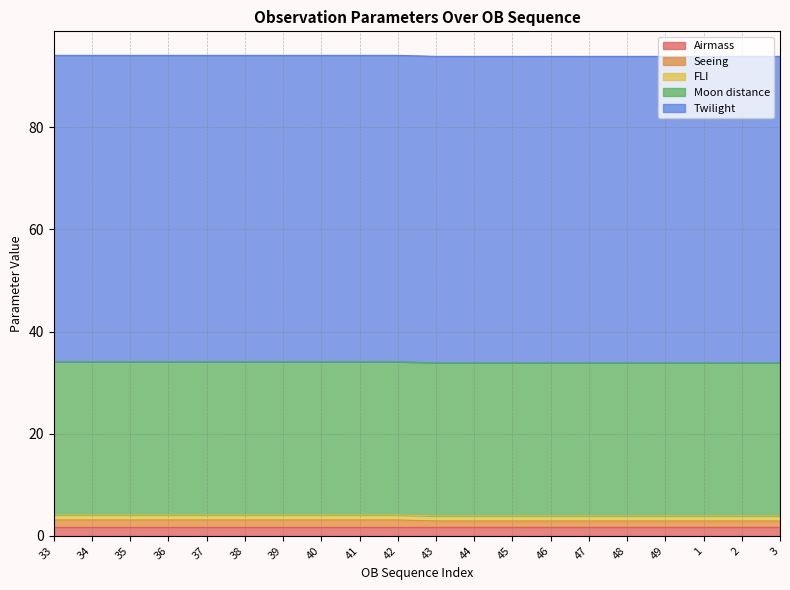

The value of Seeing at 1 is 2.0. True or false?

False